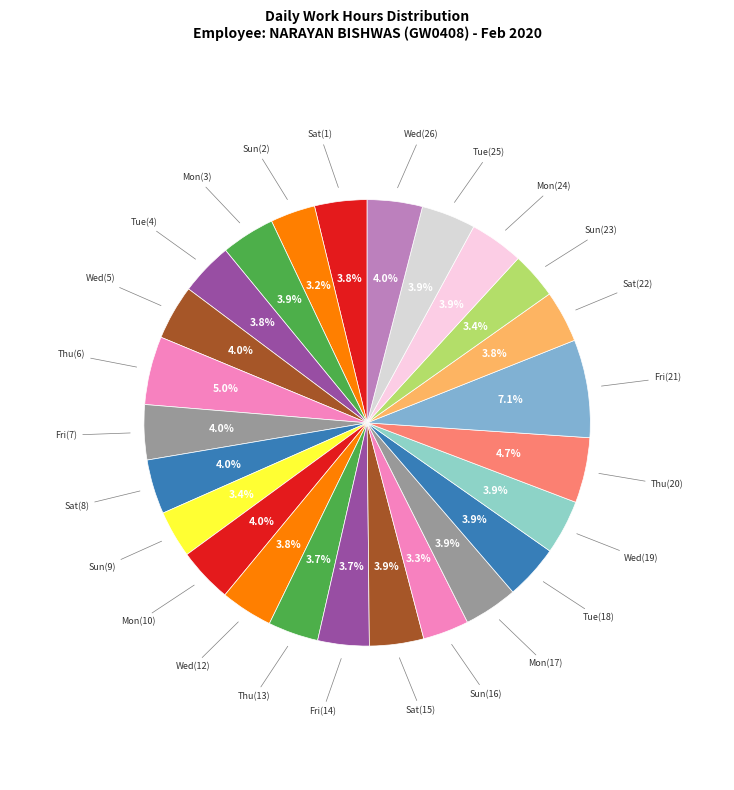

Count the number of slices in the pie.

25